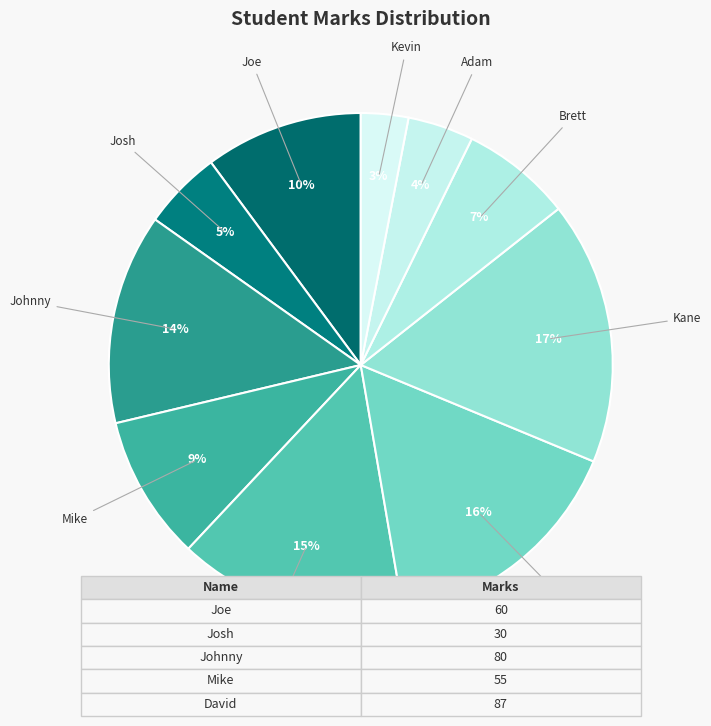

Is Kane the majority of the pie?

No